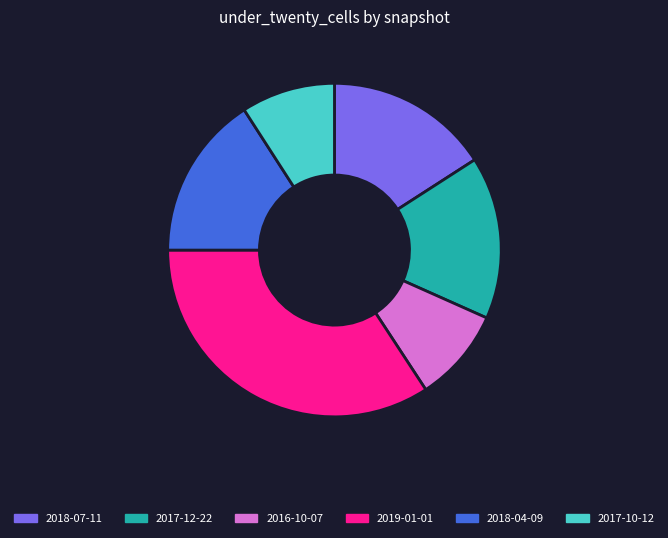

Does any single category account for the majority?

No